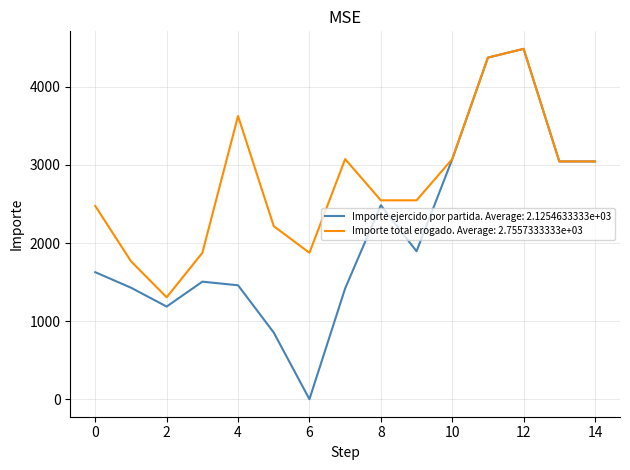

What is the maximum value for Importe ejercido por partida. Average: 2.1254633333e+03?

4487.0